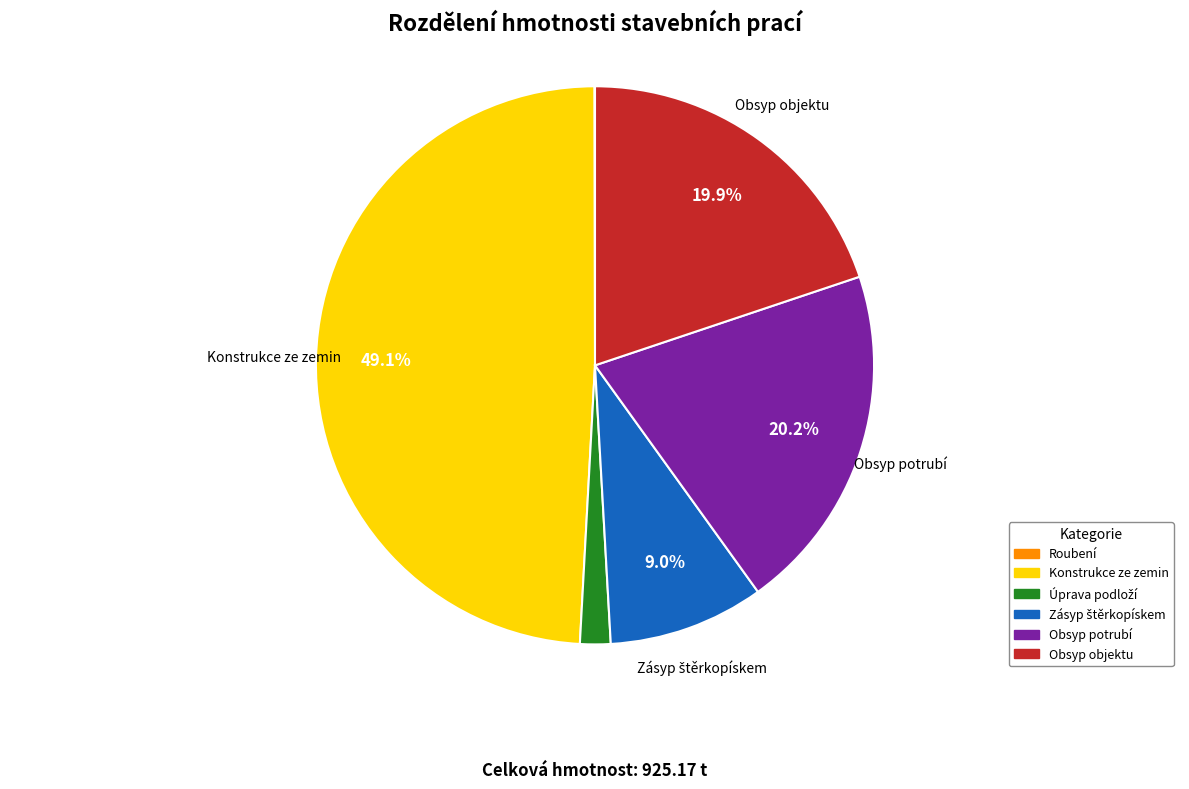

Combined, do Konstrukce ze zemin and Obsyp objektu account for over 50%?

Yes